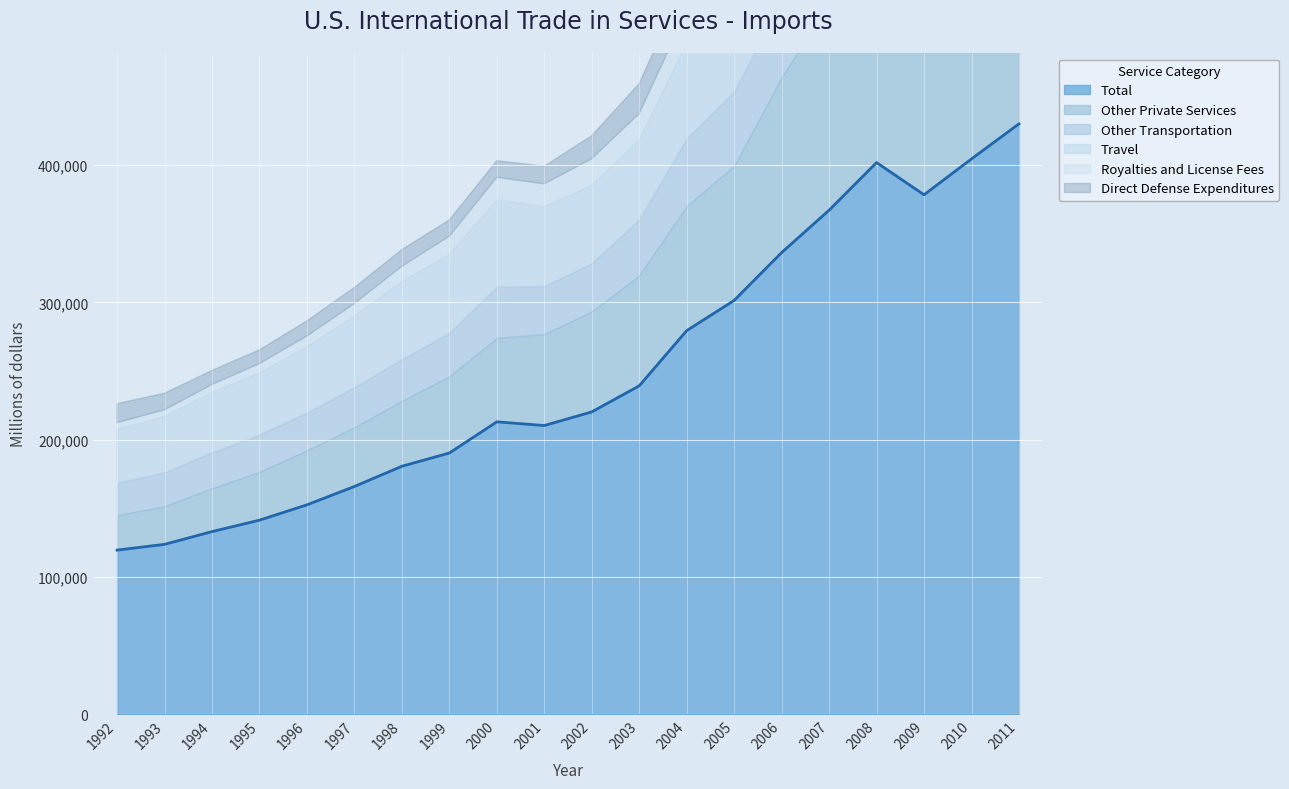

Is the value of Total at 1995 greater than the value of Direct Defense Expenditures at 1994?

Yes